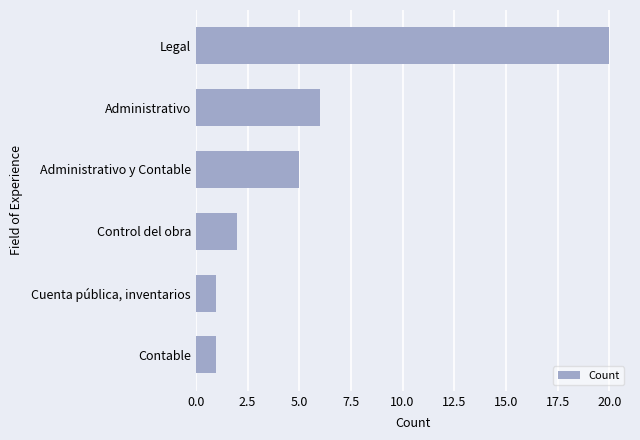

What is the minimum value shown in the chart?

1